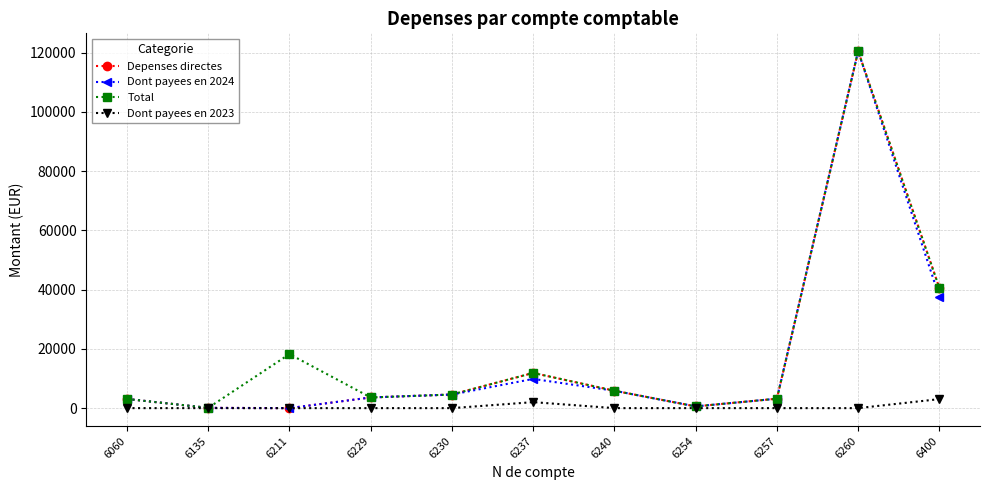

The value of Total at 6254 is 582.0. True or false?

True